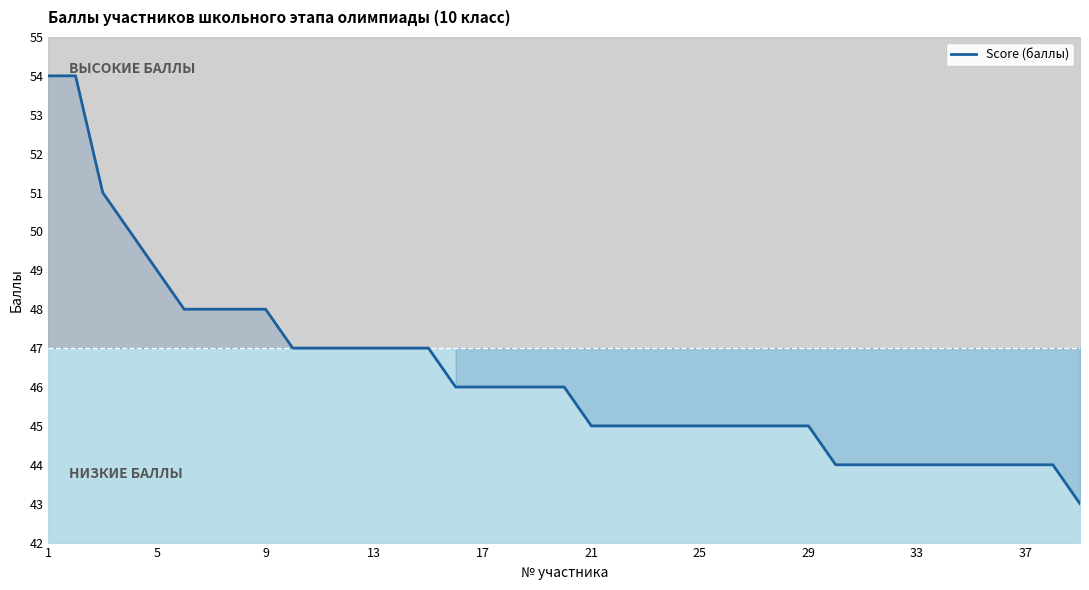

What is the minimum value shown in the chart?

43